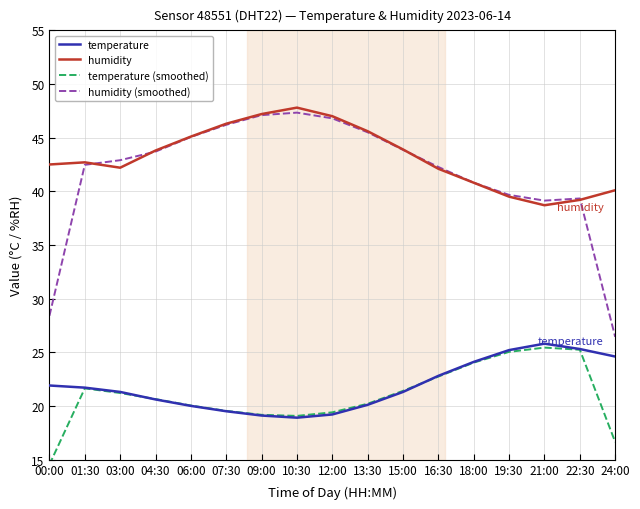

How many intersections are there between humidity and humidity (smoothed)?

4